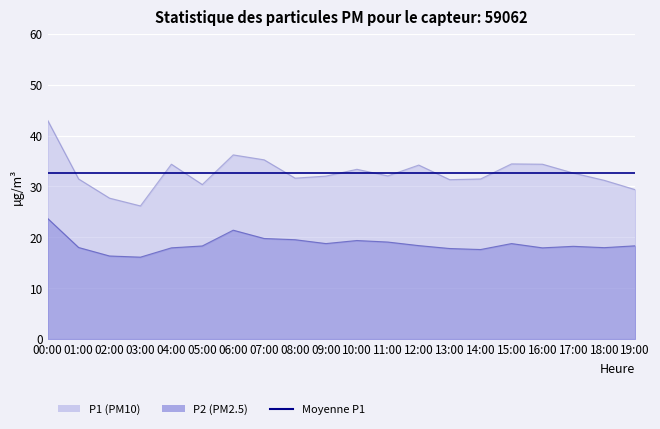

Where is the first local minimum for P2?

03:00